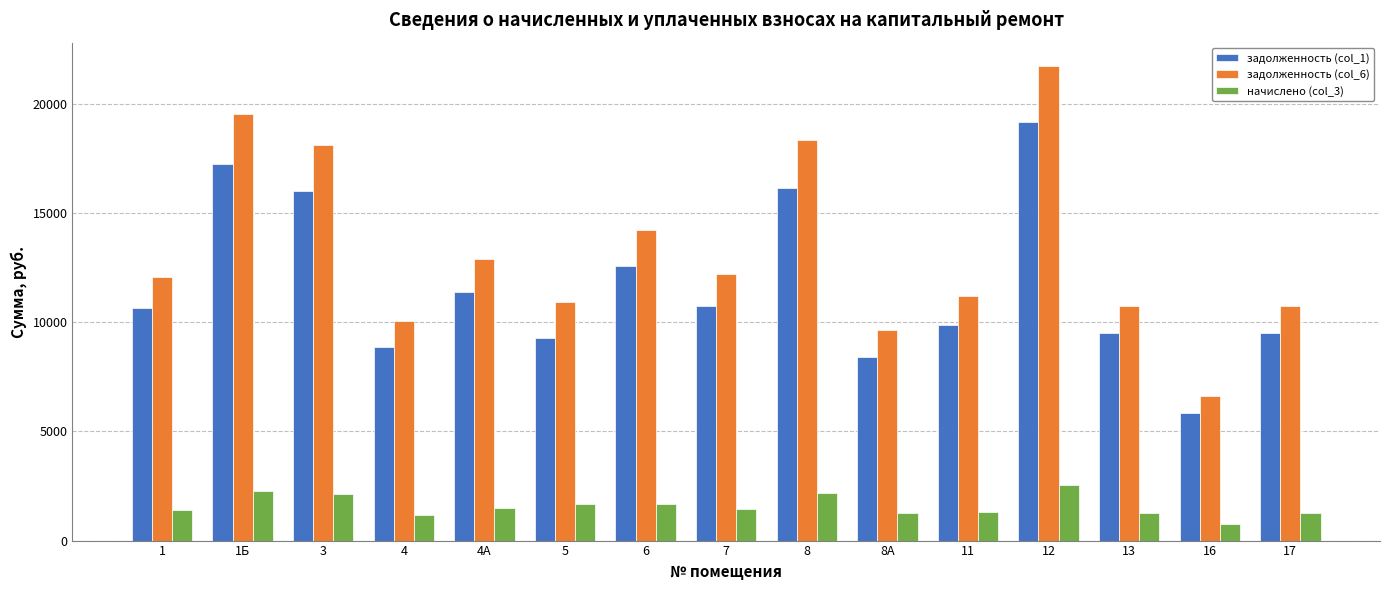

What is the difference between the maximum and minimum values in the задолженность (col_6) series?

15108.1